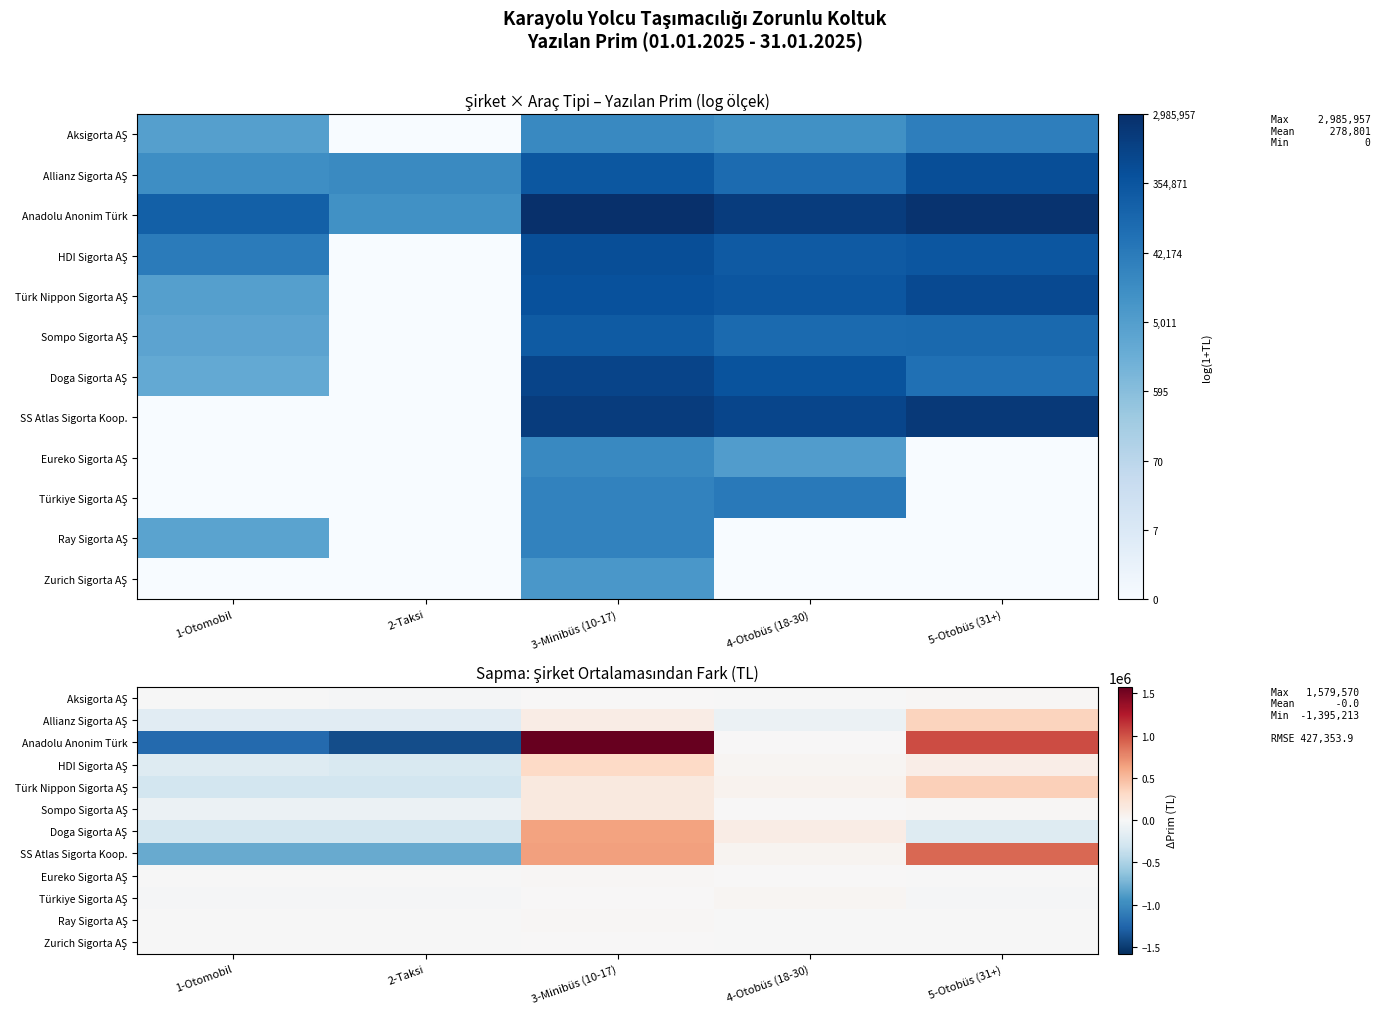

What is the total value across all series at 5-Otobüs (31+)?

2578017.9